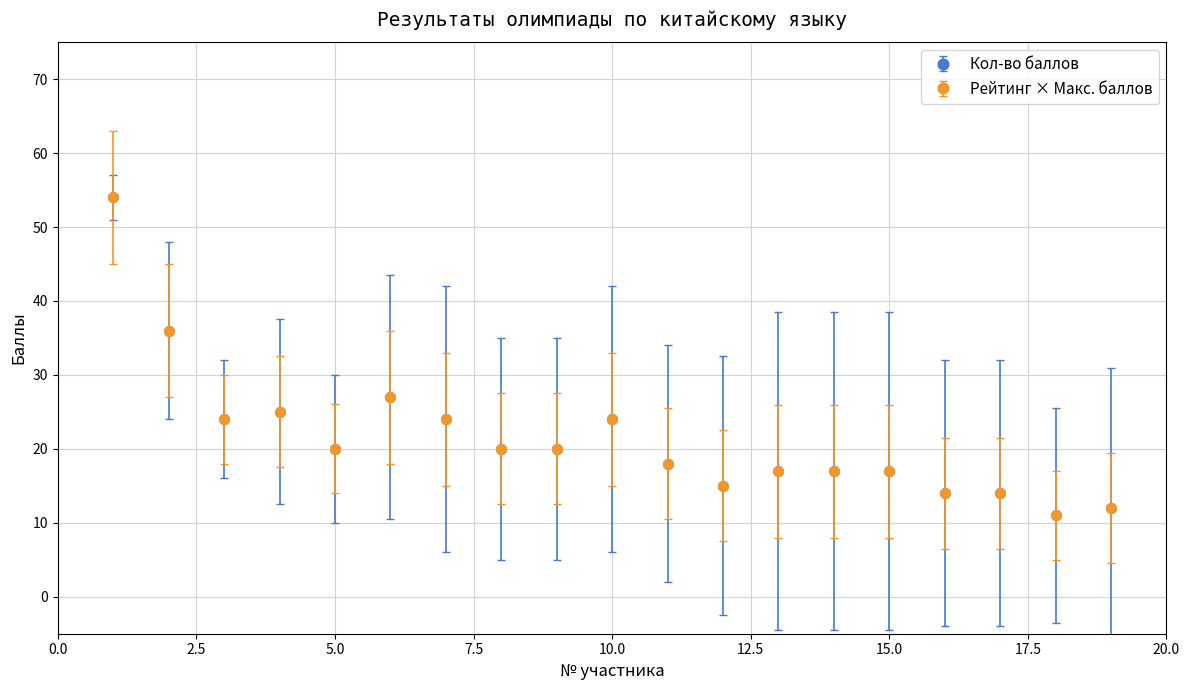

What is the smallest value displayed?

11.0